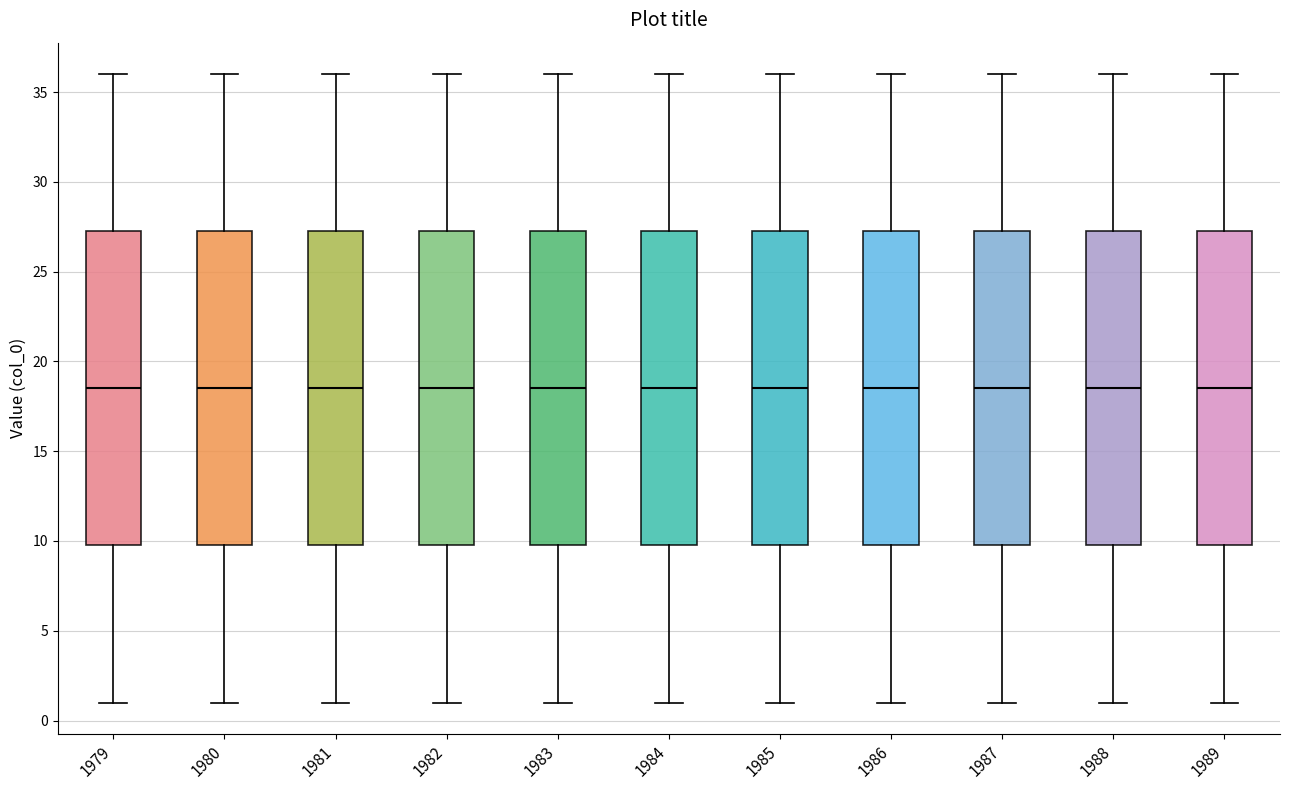

Reading left to right, read every box against the y-axis: the position of its median line, the range the box covers, and the ends of its whiskers. The values are not printed on the chart, so give them approximately, as read against the axis.

1979: median 18.5, box 10.0 to 27.5, whiskers 1.0 to 36.0
1980: median 18.5, box 10.0 to 27.5, whiskers 1.0 to 36.0
1981: median 18.5, box 10.0 to 27.5, whiskers 1.0 to 36.0
1982: median 18.5, box 10.0 to 27.5, whiskers 1.0 to 36.0
1983: median 18.5, box 10.0 to 27.5, whiskers 1.0 to 36.0
1984: median 18.5, box 10.0 to 27.5, whiskers 1.0 to 36.0
1985: median 18.5, box 10.0 to 27.5, whiskers 1.0 to 36.0
1986: median 18.5, box 10.0 to 27.5, whiskers 1.0 to 36.0
1987: median 18.5, box 10.0 to 27.5, whiskers 1.0 to 36.0
1988: median 18.5, box 10.0 to 27.5, whiskers 1.0 to 36.0
1989: median 18.5, box 10.0 to 27.5, whiskers 1.0 to 36.0